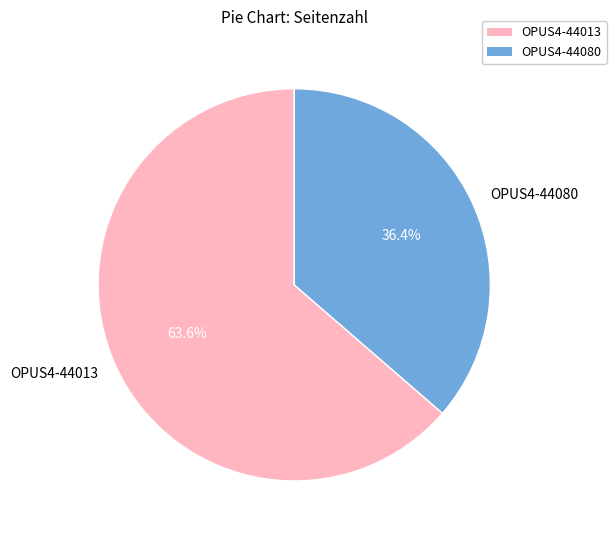

Is it true that OPUS4-44080 is 28% of the pie?

False